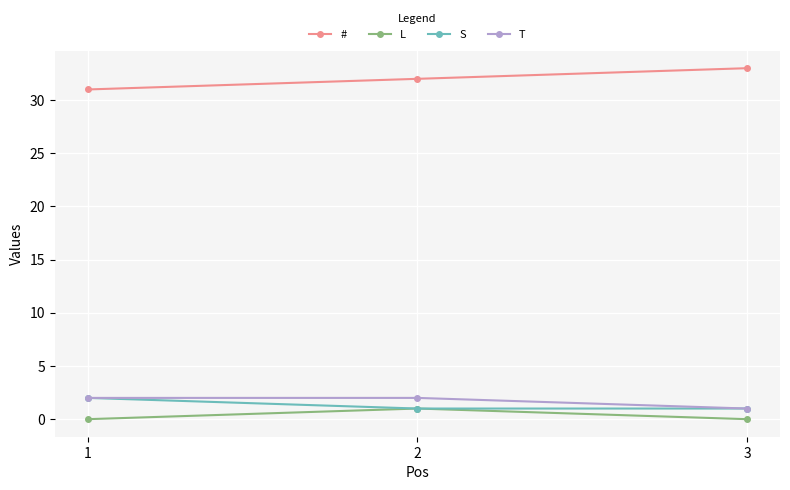

Reading left to right, transcribe all the data shown in this chart.

#: 31	32	33
L: 0	1	0
S: 2	1	1
T: 2	2	1